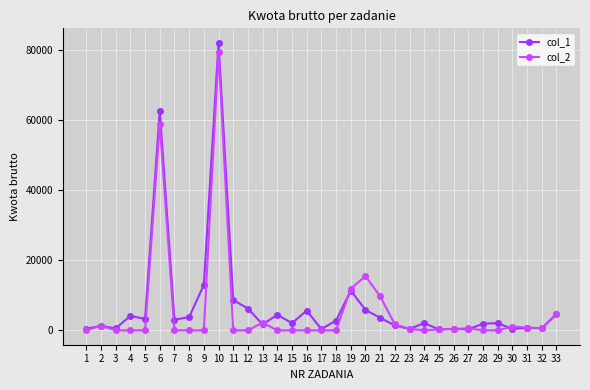

What is the difference between the maximum and minimum values in the col_1 series?

81840.0